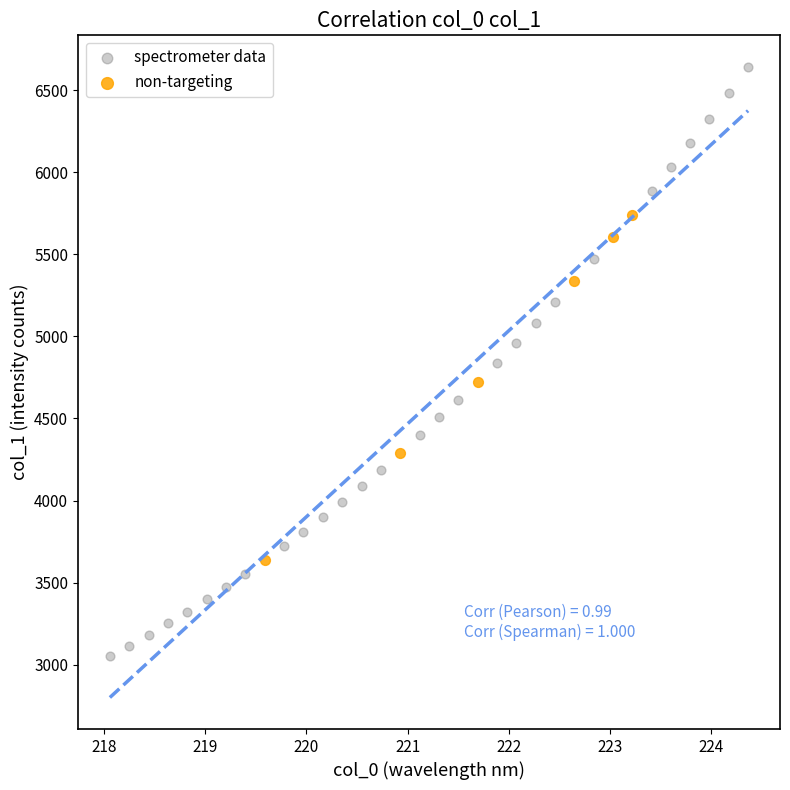

Which series reaches the maximum Y coordinate?

spectrometer data